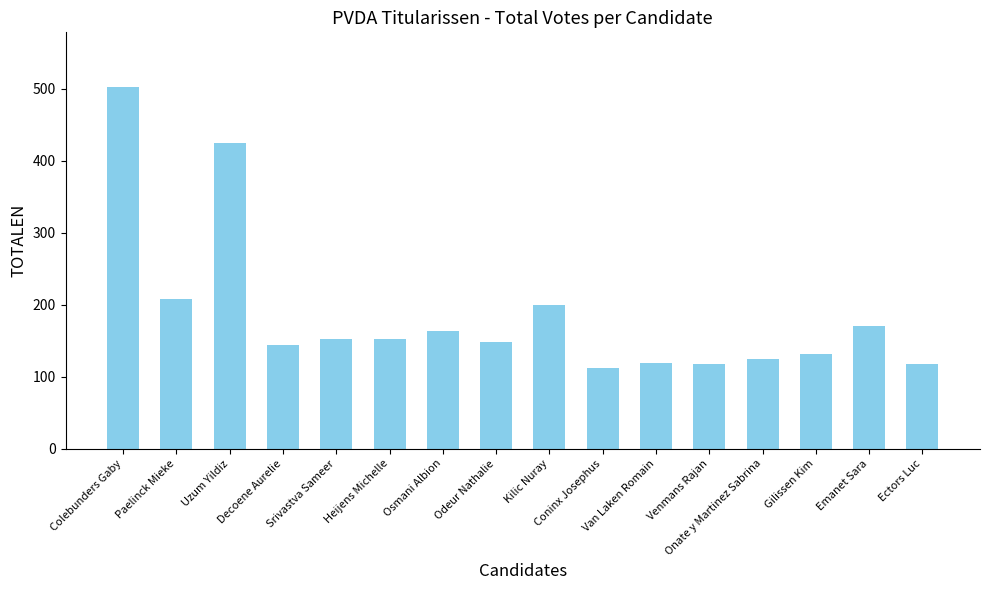

What is the average value?

187